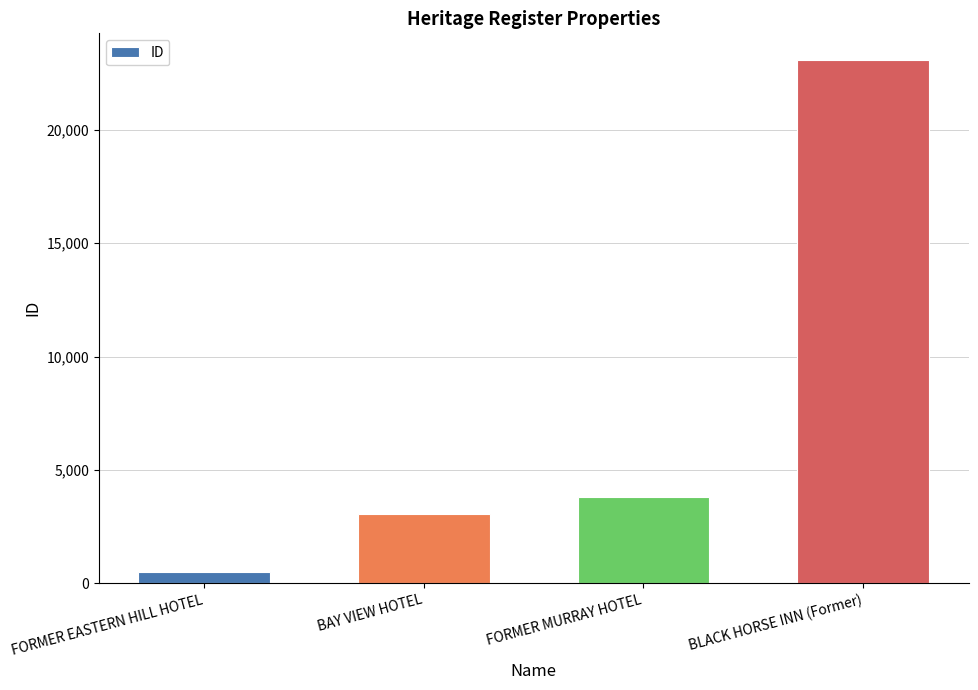

What is the value of the 3rd bar from the left?

3820